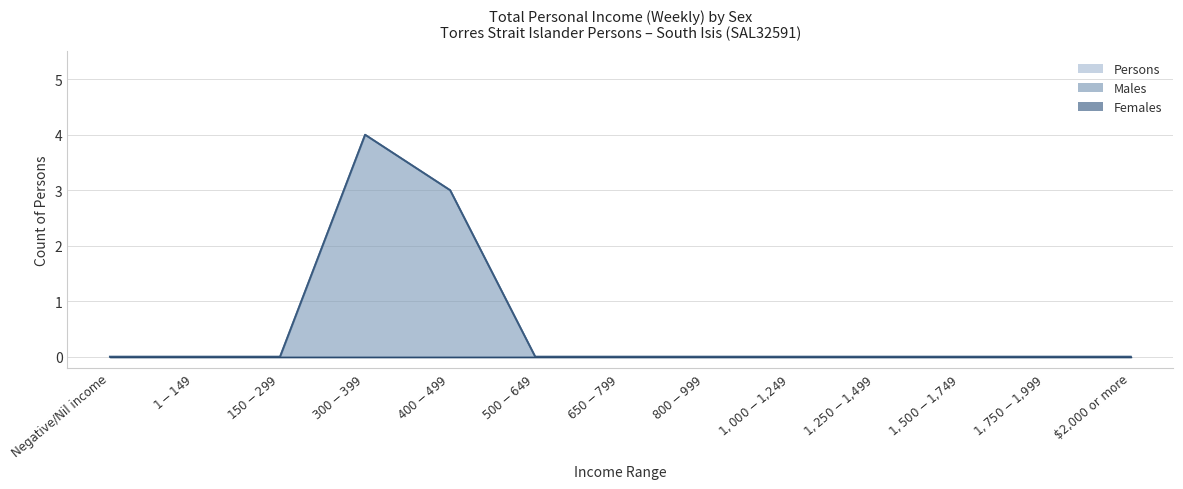

List the labels in order of Males line value, smallest first.

Negative/Nil income, $1-$149, $150-$299, $500-$649, $650-$799, $800-$999, $1,000-$1,249, $1,250-$1,499, $1,500-$1,749, $1,750-$1,999, $2,000 or more, $400-$499, $300-$399